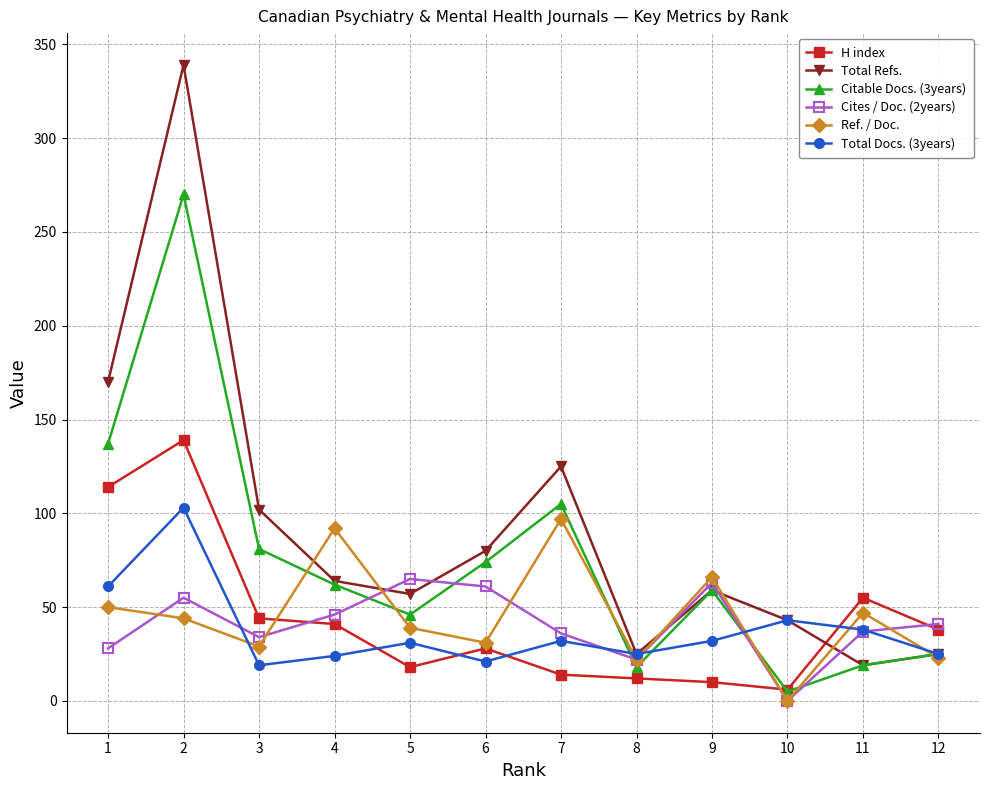

How many lines are shown in the chart?

6